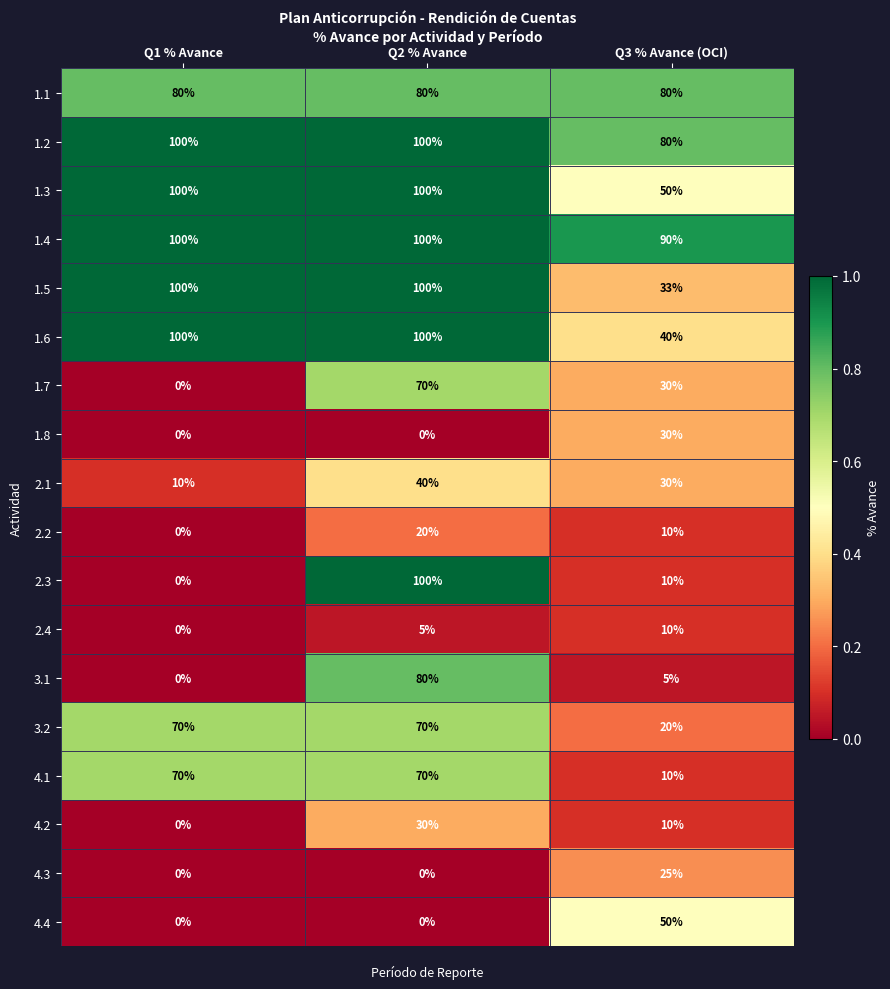

Is the value of 2.1 at Q1 % Avance greater than the value of 2.3 at Q1 % Avance?

Yes